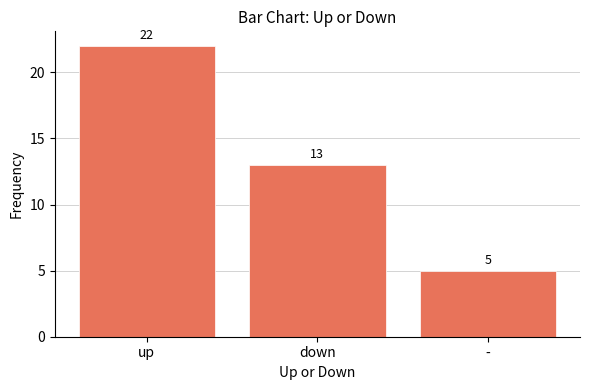

Does the chart contain stacked bars?

No